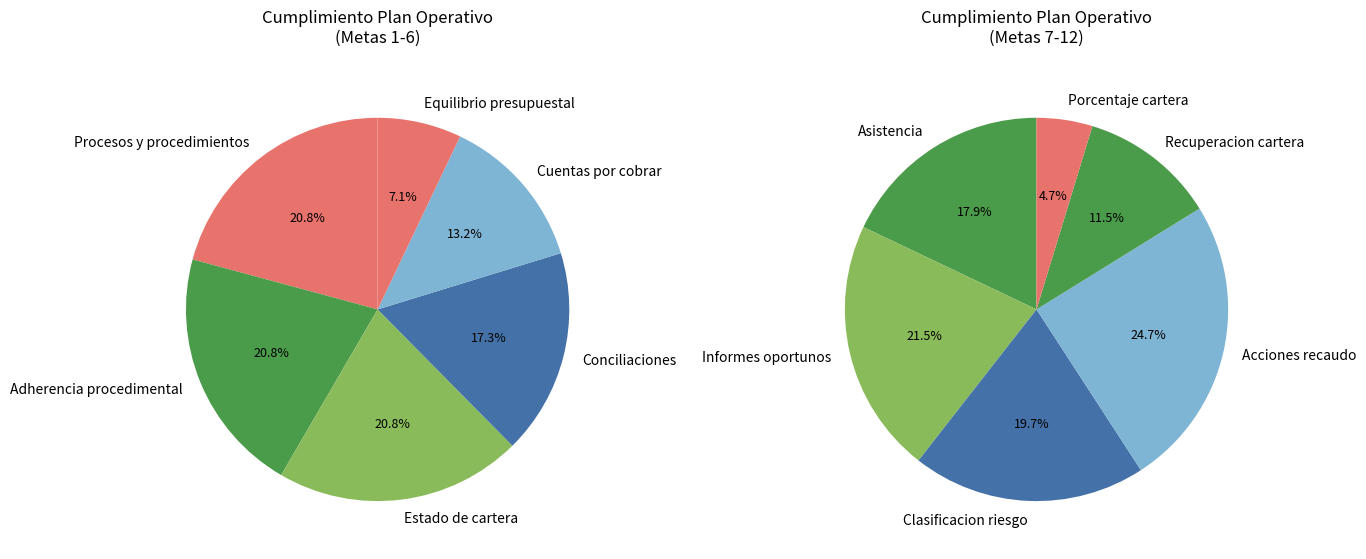

Which category has the smallest portion of the pie?

Porcentaje cartera